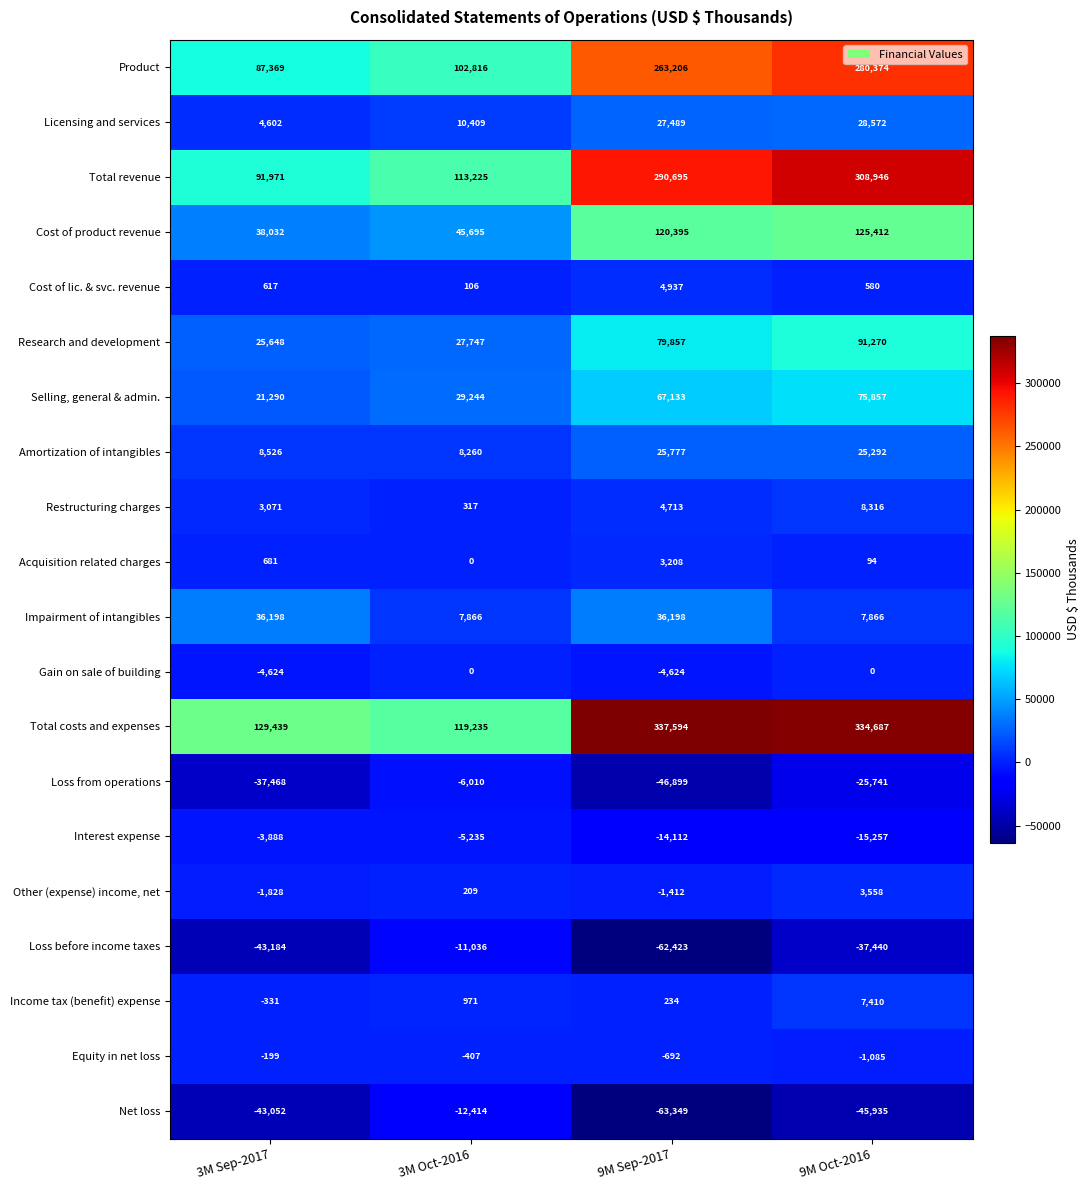

What is the total value across all series at 3M Sep-2017?

312870